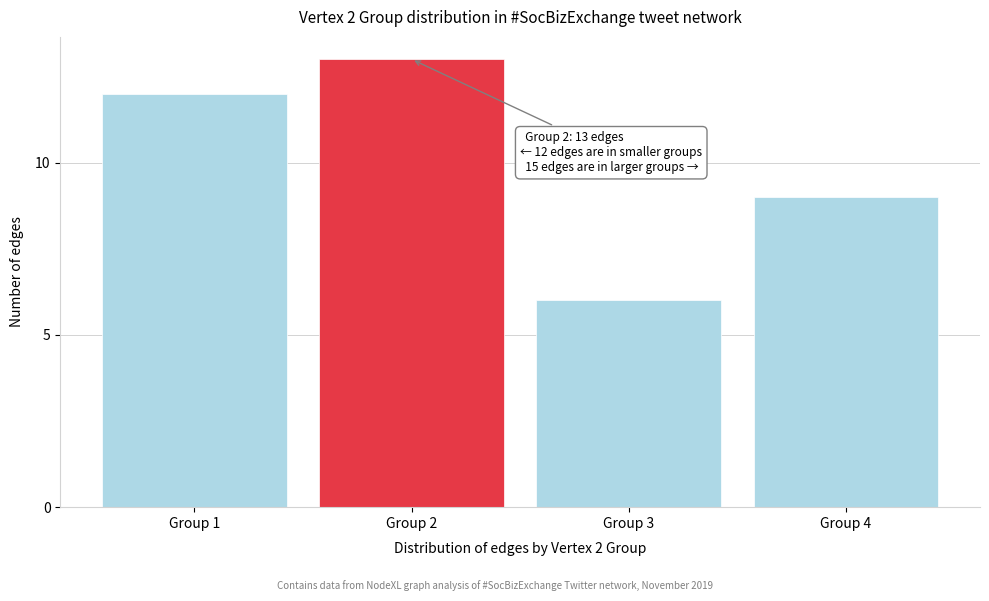

Reading left to right, what are all the values shown in this chart?

12	13	6	9